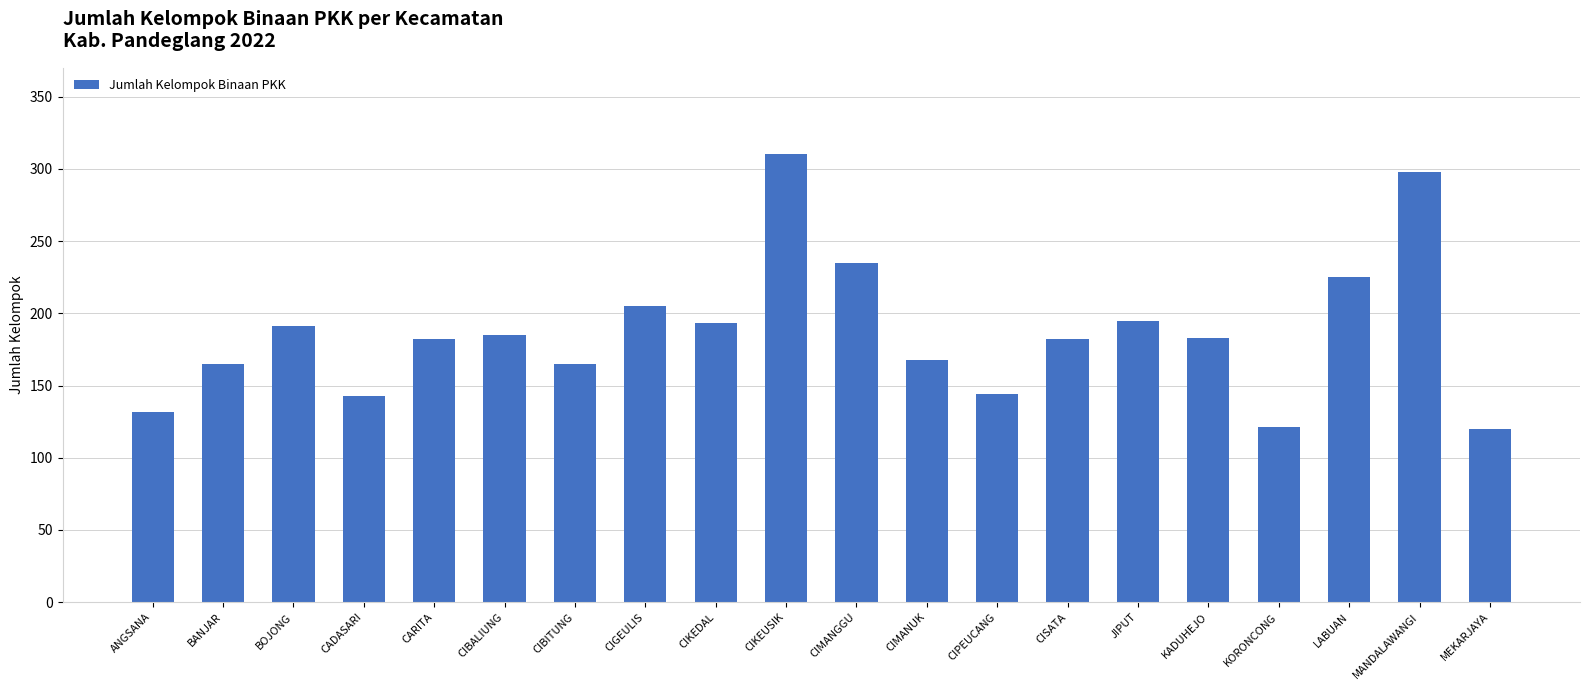

What is the change in value from CIBALIUNG to MEKARJAYA?

-65